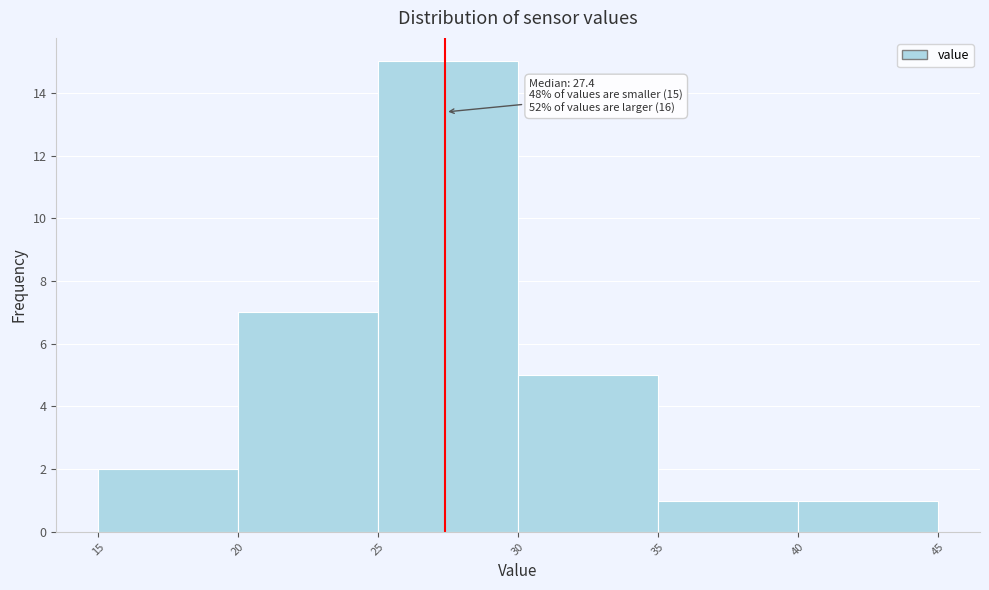

Which range on the x-axis has the tallest bar?

25 to 30